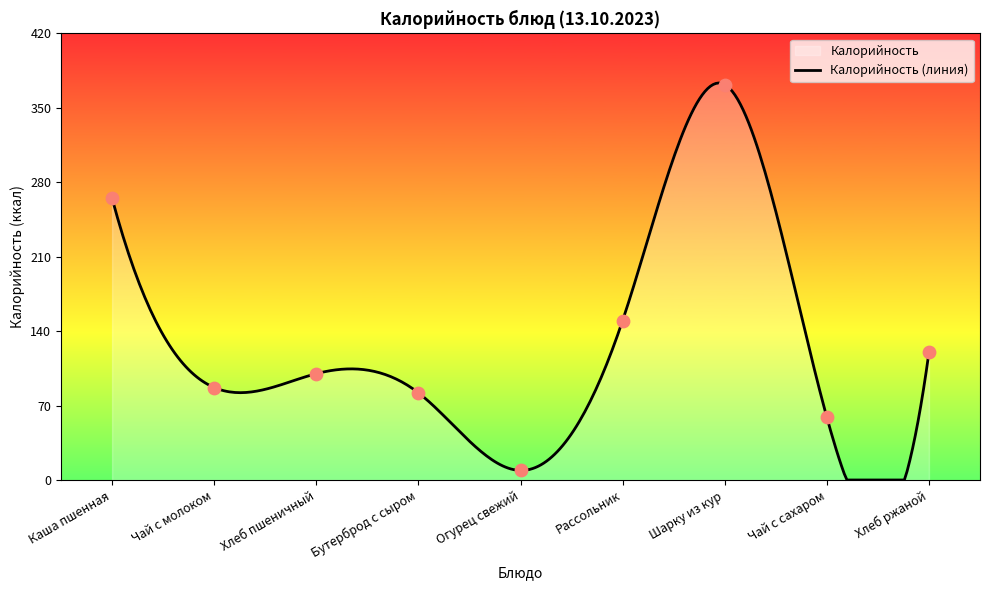

Between Хлеб пшеничный and Чай с сахаром, which is larger?

Хлеб пшеничный